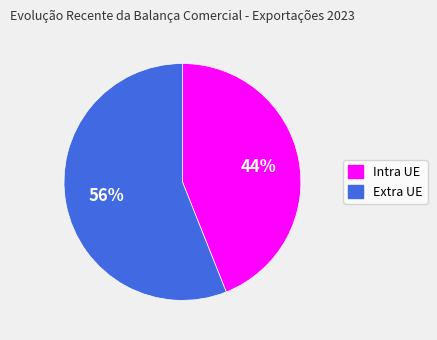

Combined, do Extra UE and Intra UE account for over 50%?

Yes